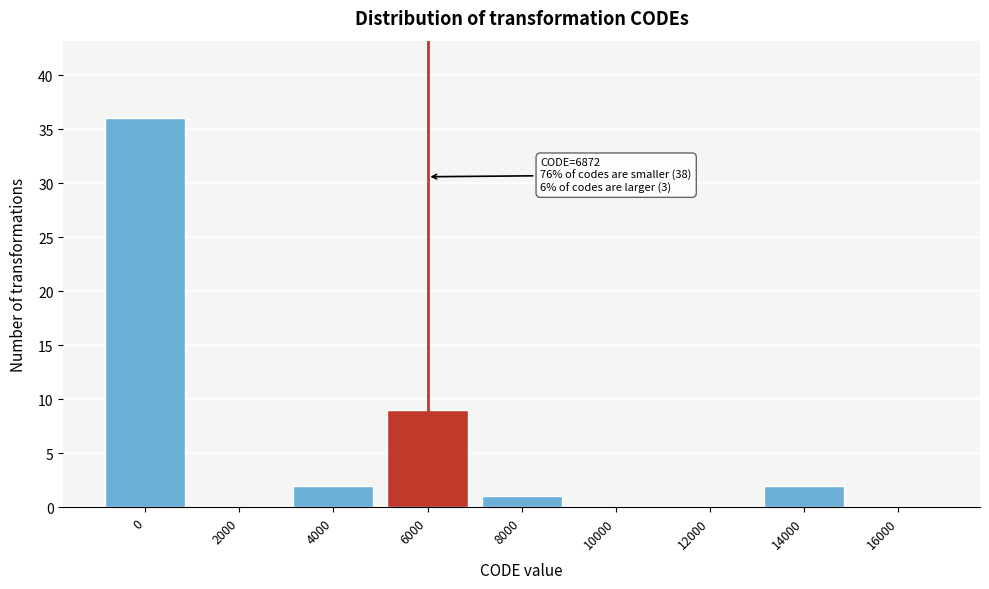

Reading left to right, extract all data points from this chart.

0=36	2000=0	4000=2	6000=9	8000=1	10000=0	12000=0	14000=2	16000=0